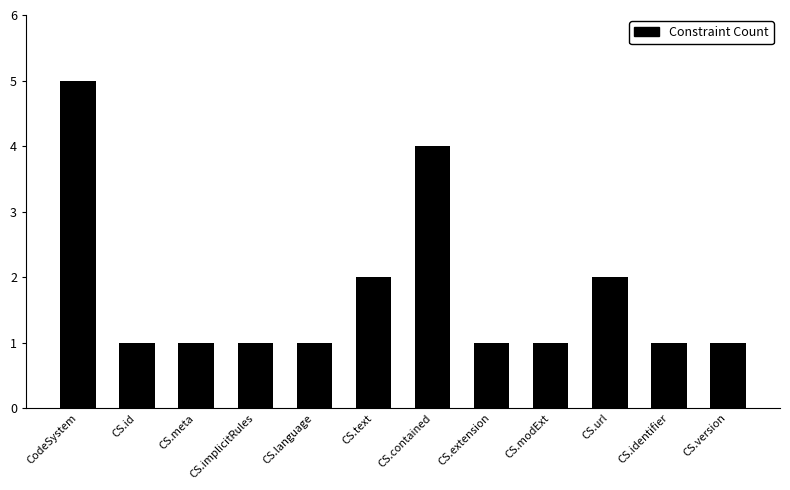

True or false: the data shows 2 at CS.url.

True